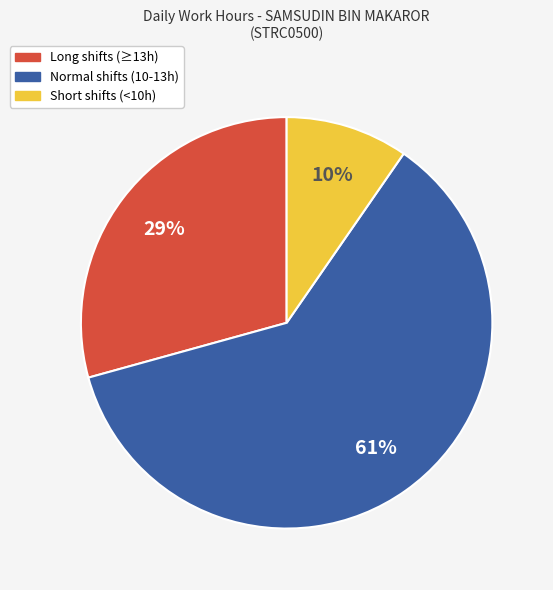

Is there a majority slice in this chart?

Yes